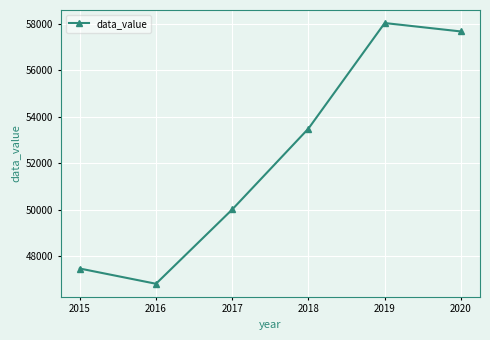

Which category has the highest value across all series?

2019